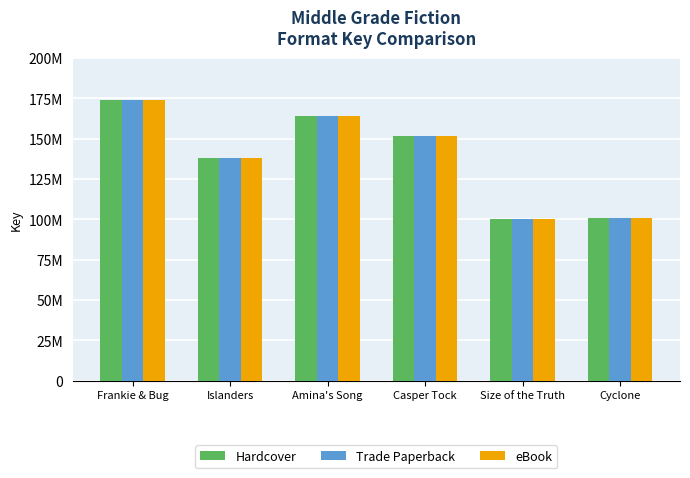

What are all the series names shown in the legend?

Hardcover, Trade Paperback, eBook